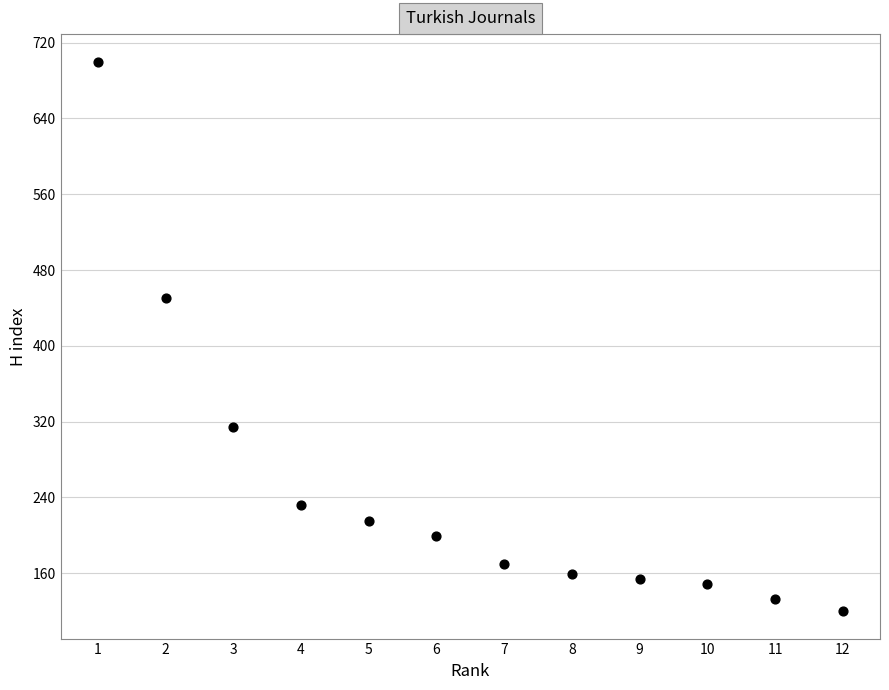

What is the range of X values (max minus min)?

11